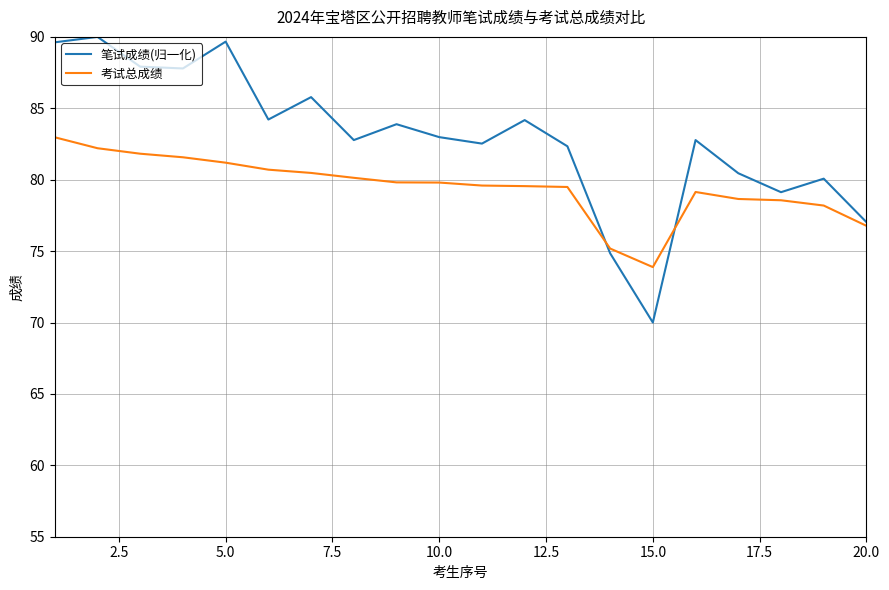

What is the sum of all 考试总成绩 values?

1589.7